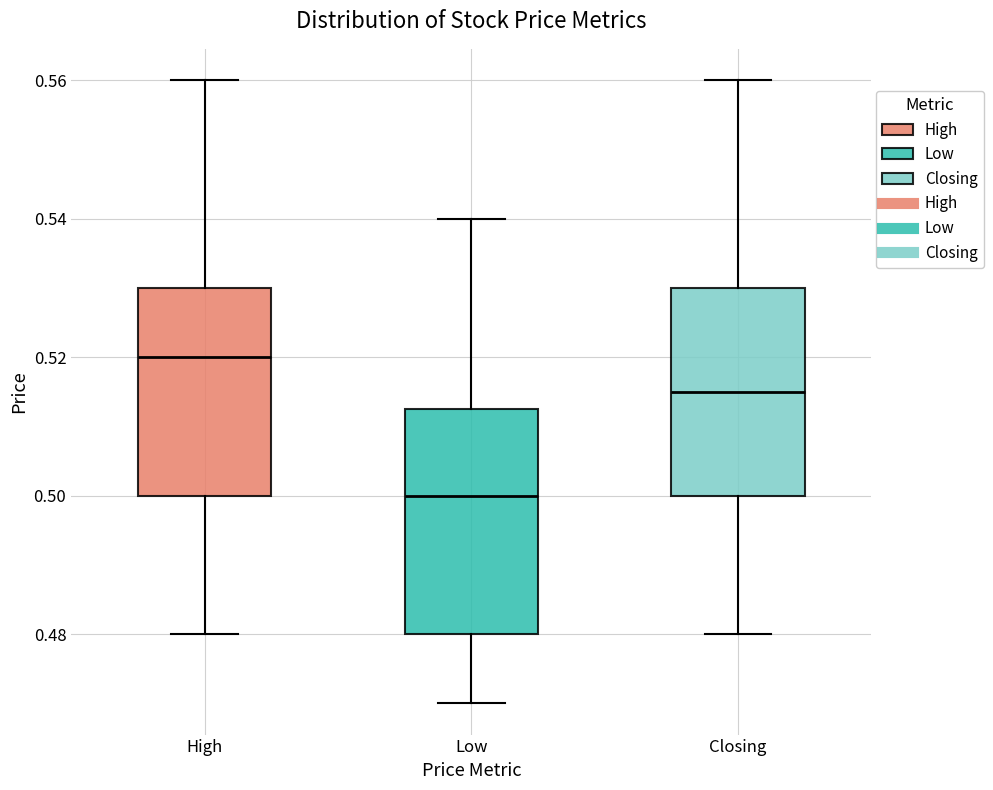

Reading left to right, transcribe this box plot: for each box, give where its median line is, the range the box spans, and where its two whiskers end, as read against the y-axis. The values are not printed on the chart, so give them approximately, as read against the axis.

High: median 0.520, box 0.500 to 0.530, whiskers 0.480 to 0.560
Low: median 0.500, box 0.480 to 0.512, whiskers 0.470 to 0.540
Closing: median 0.516, box 0.500 to 0.530, whiskers 0.480 to 0.560